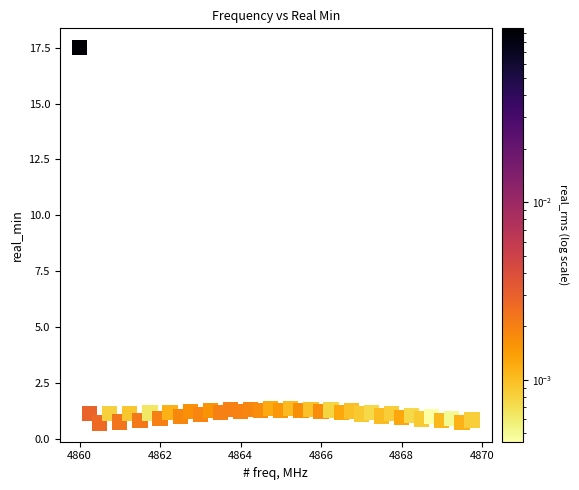

What is the range of Y values (max minus min)?

16.8